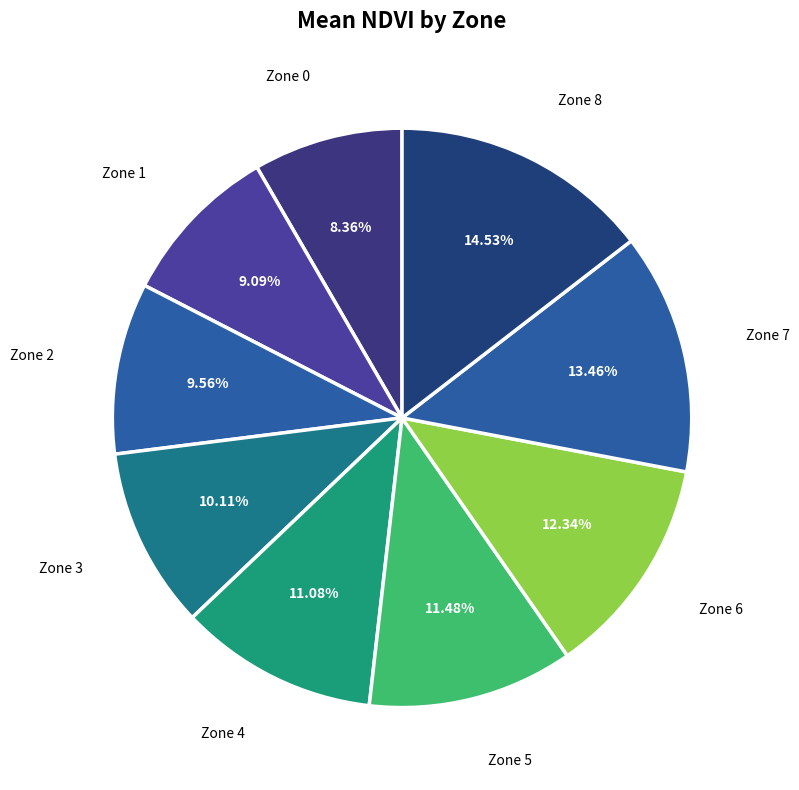

How many slices are in this pie chart?

9